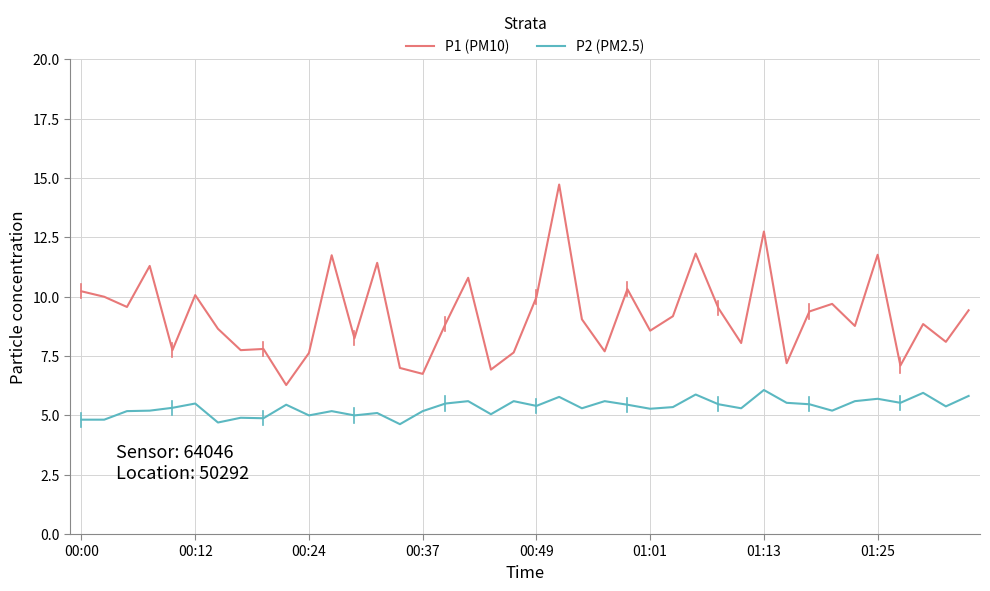

Does the chart have visible grid lines?

Yes